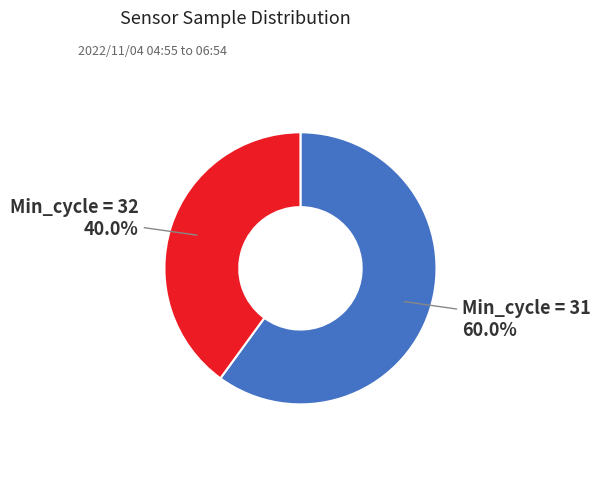

Does any single category account for the majority?

Yes